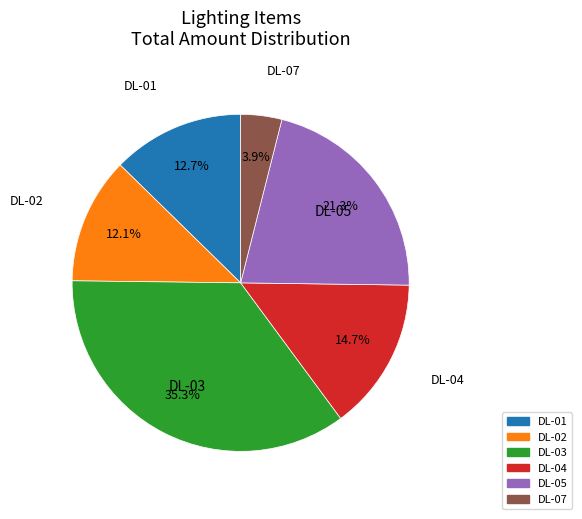

What percentage is NOT represented by DL-05?

78.7%